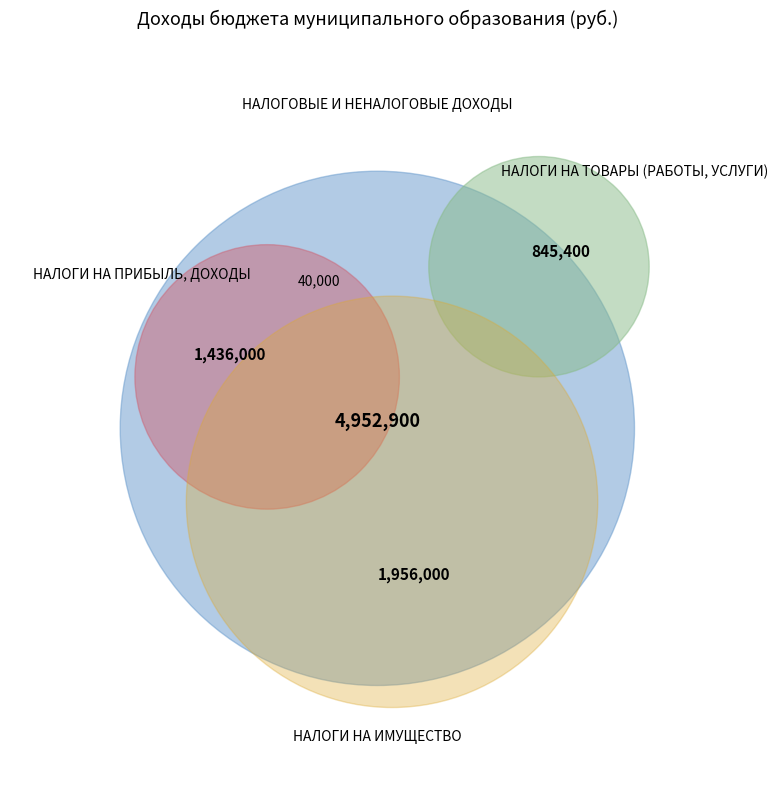

Rank the categories by value from highest to lowest.

НАЛОГОВЫЕ И НЕНАЛОГОВЫЕ ДОХОДЫ, НАЛОГИ НА ИМУЩЕСТВО, НАЛОГИ НА ПРИБЫЛЬ, ДОХОДЫ, НАЛОГИ НА ТОВАРЫ (РАБОТЫ, УСЛУГИ), НАЛОГИ НА СОВОКУПНЫЙ ДОХОД